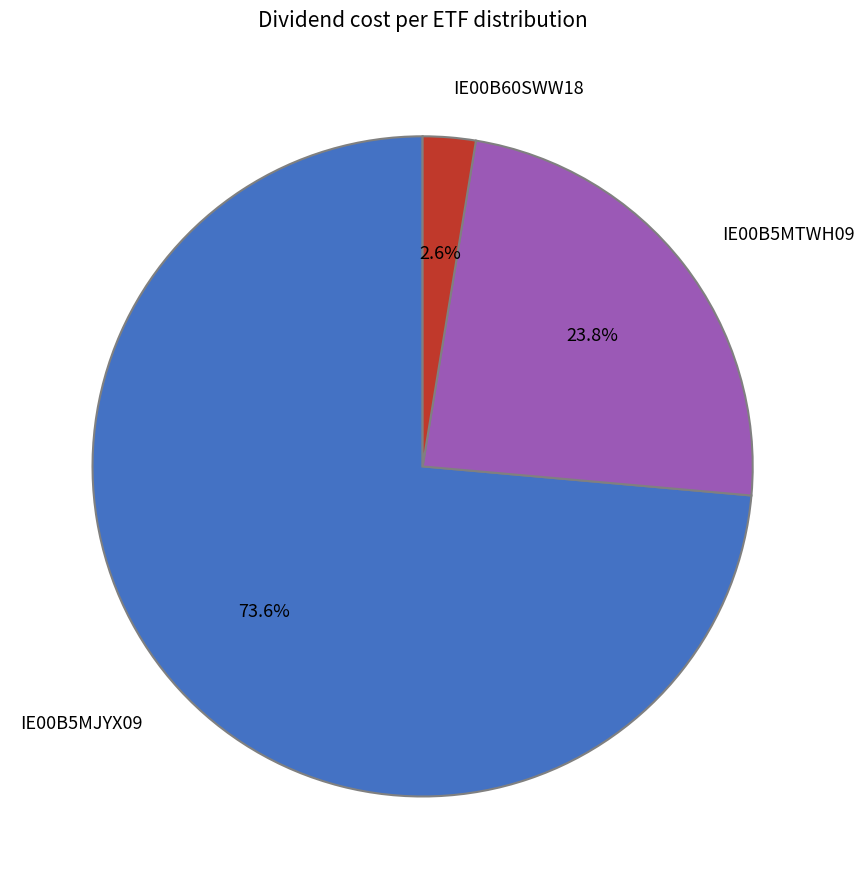

Does IE00B5MTWH09 represent more than half of the total?

No